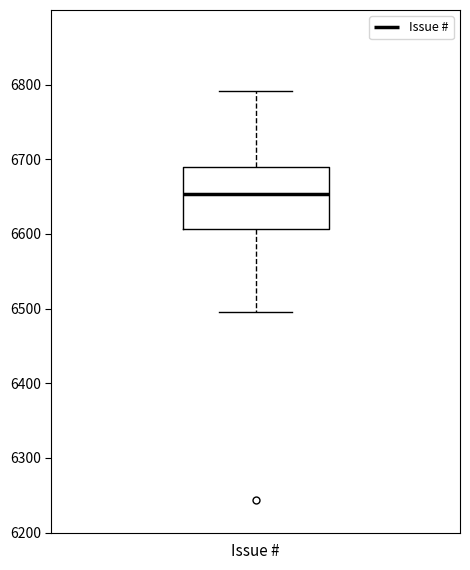

Transcribe this box plot: give where the median line is, the range the box spans, and where the two whiskers end, as read against the y-axis. The values are not printed on the chart, so give them approximately, as read against the axis.

median 6650, box 6610 to 6690, whiskers 6500 to 6790